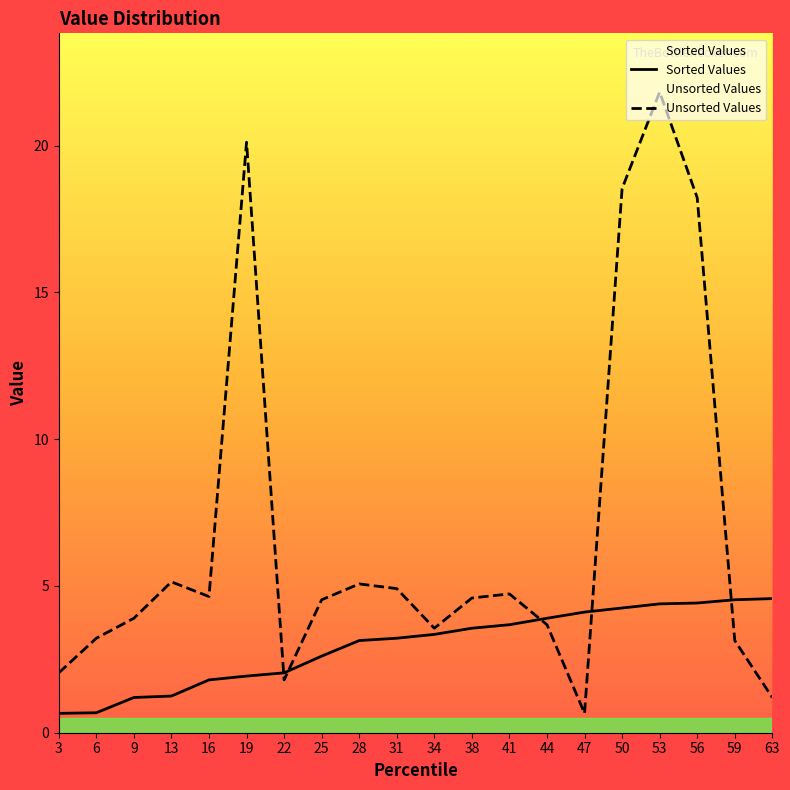

What is the lowest value of the Sorted Values series?

0.7